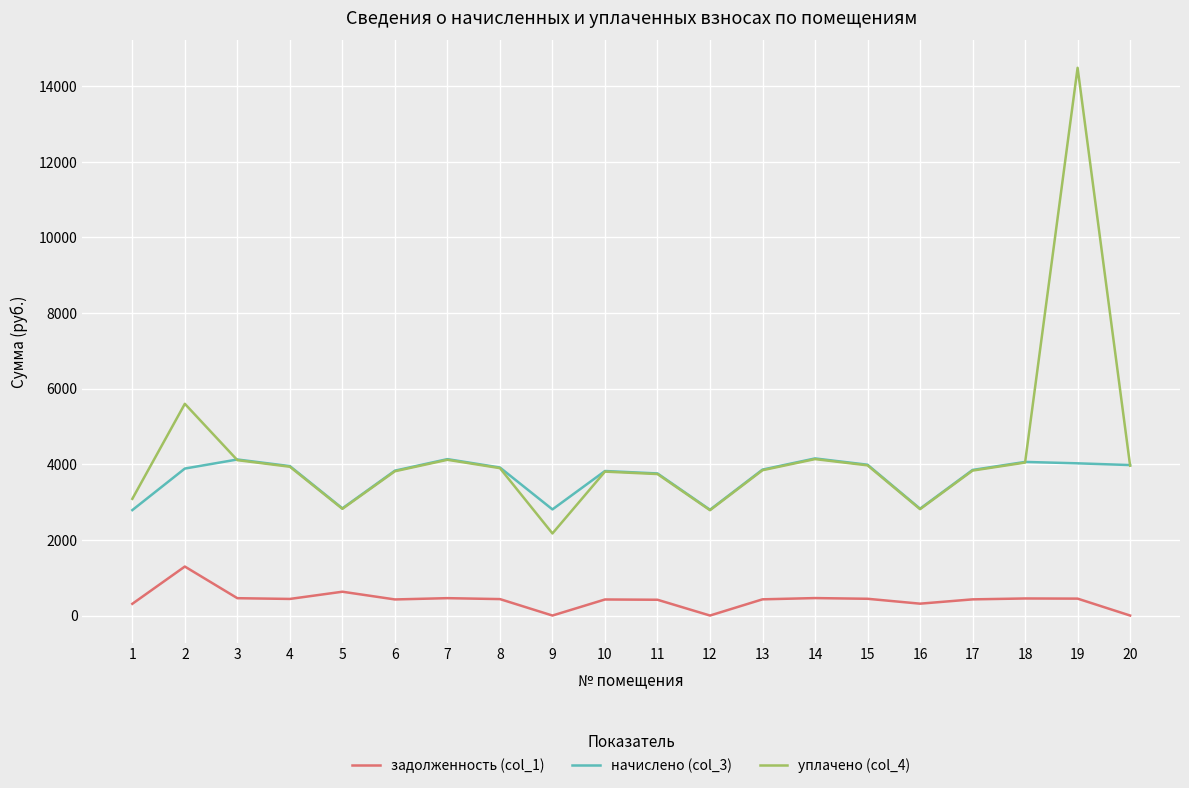

Is the value of уплачено (col_4) at 20 greater than the value of задолженность (col_1) at 4?

Yes